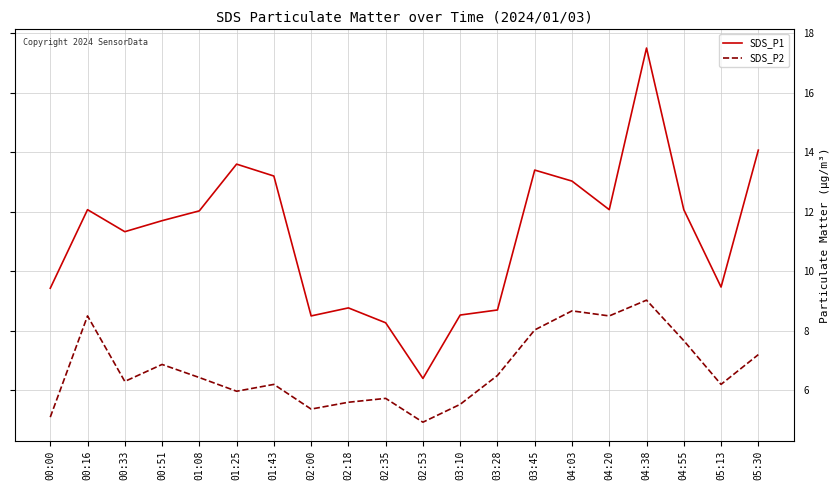

Is it true that SDS_P2 equals 8.7 at 04:03?

True